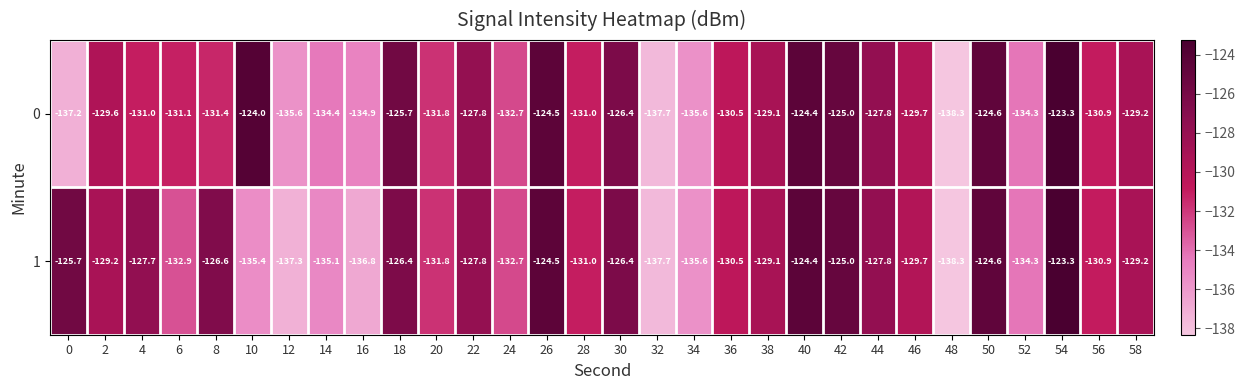

What is the difference between the highest and lowest values at 8?

4.8